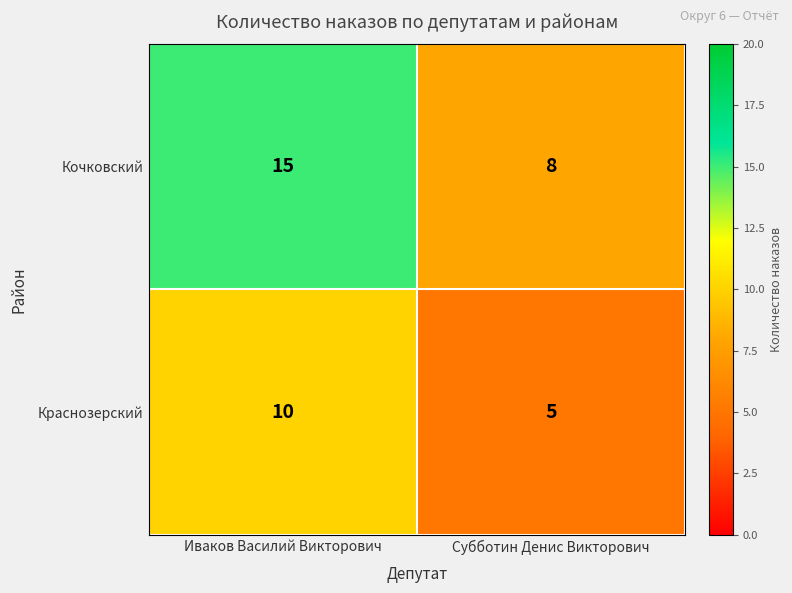

The value of Кочковский at Иваков Василий Викторович is 22. True or false?

False